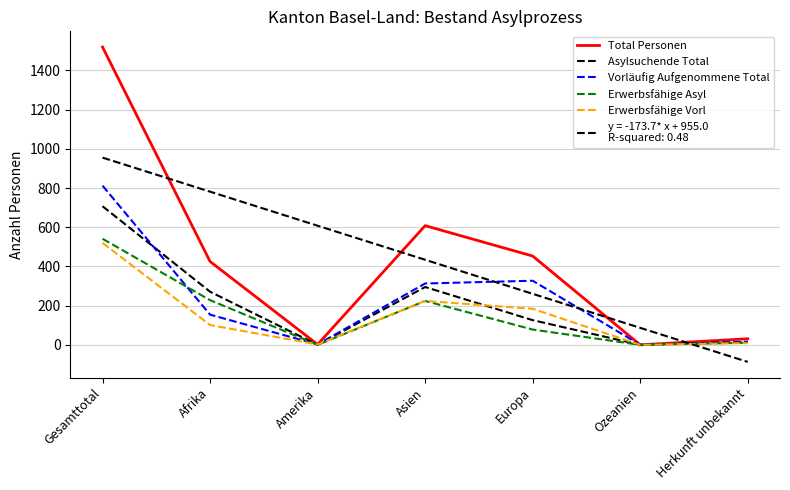

Does the chart display data point markers on the line(s)?

No